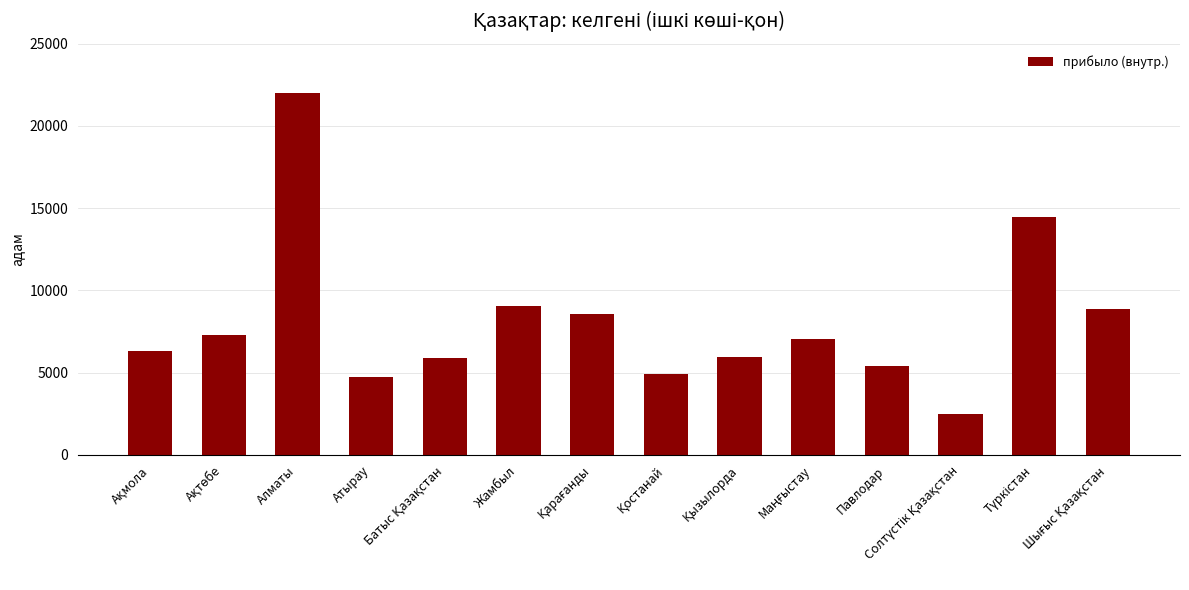

What is the value of the 13th bar from the left?

14485